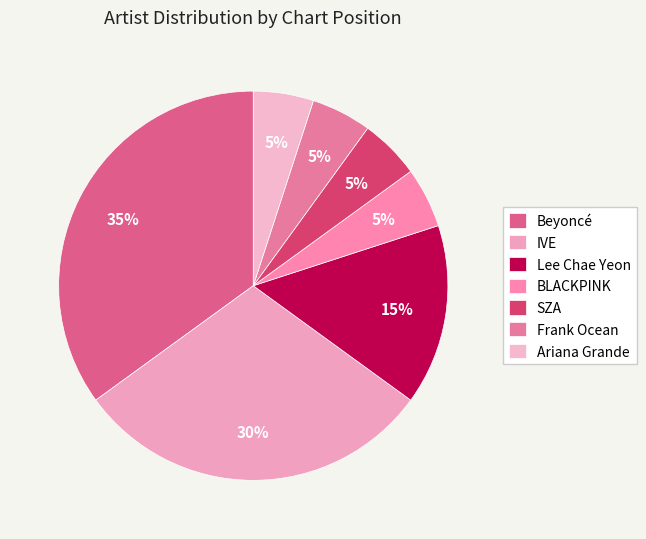

What is the smallest slice in the pie chart?

BLACKPINK